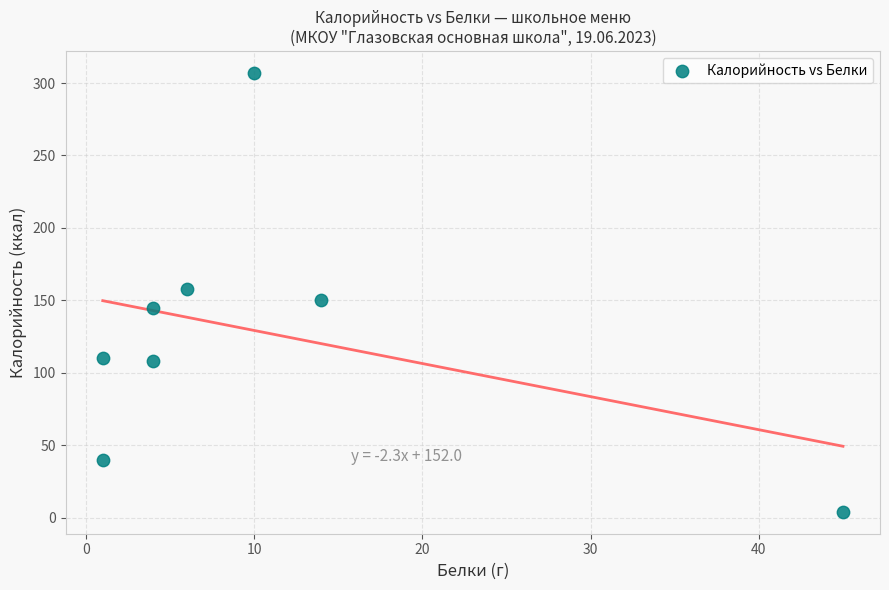

What is the average Y value?

128